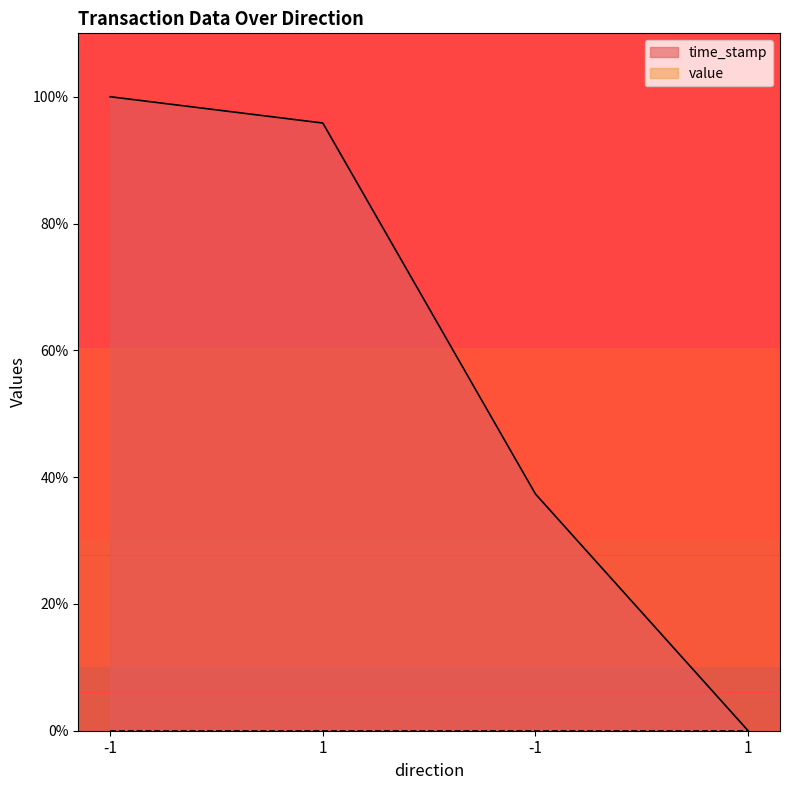

What is the value of the 2nd point from the left?

95.8